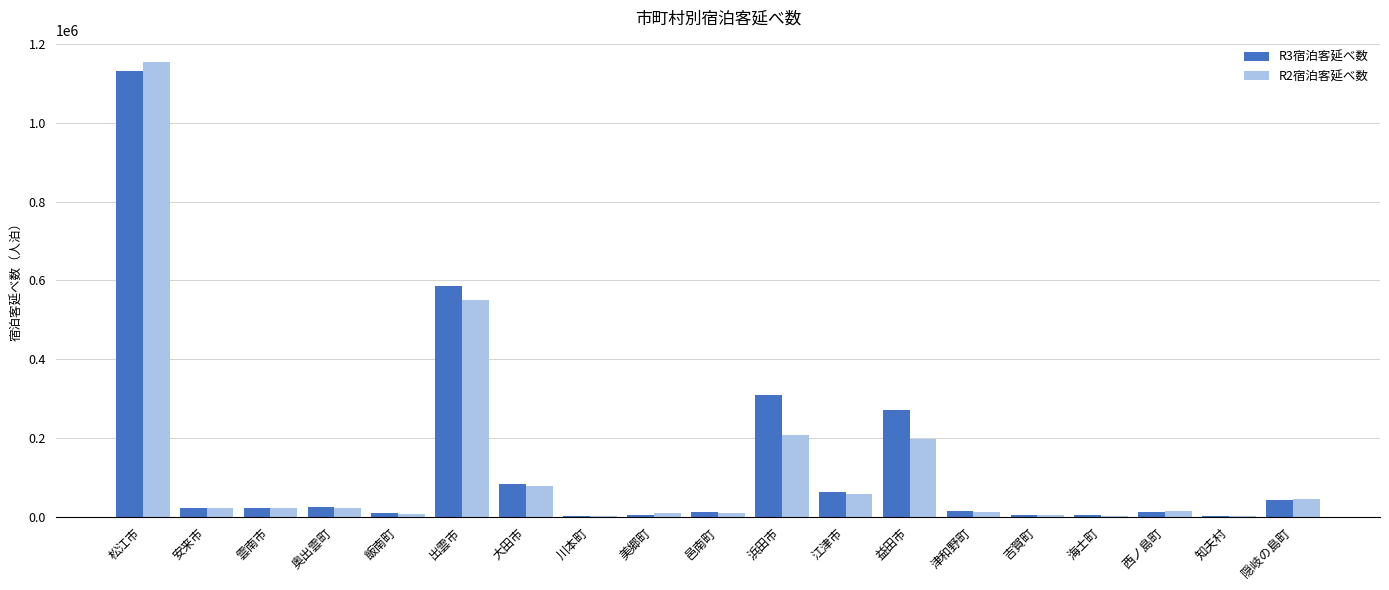

Is it true that R2宿泊客延べ数 equals 209006 at 浜田市?

True